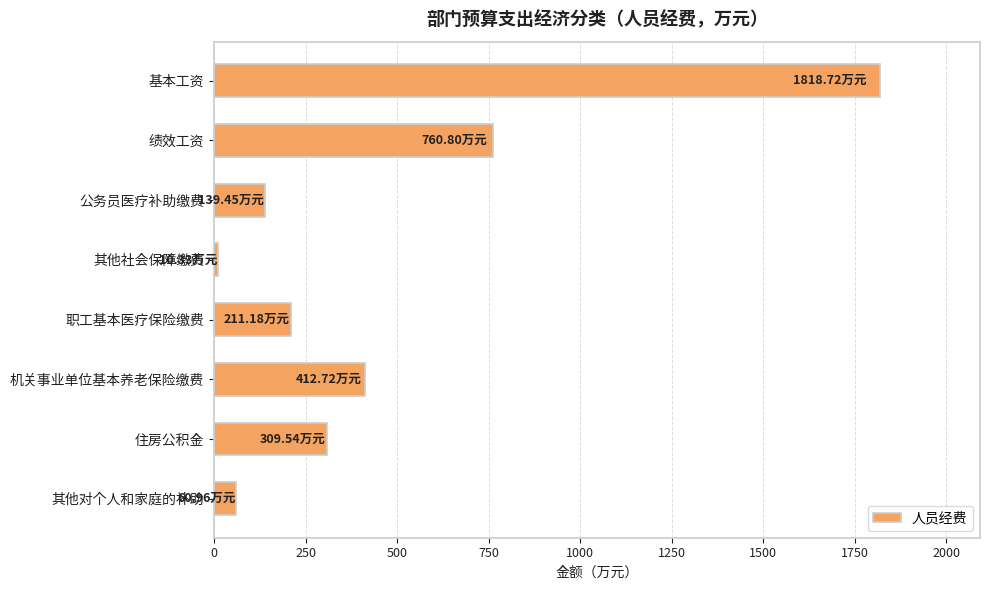

What is the greatest value displayed?

1818.7